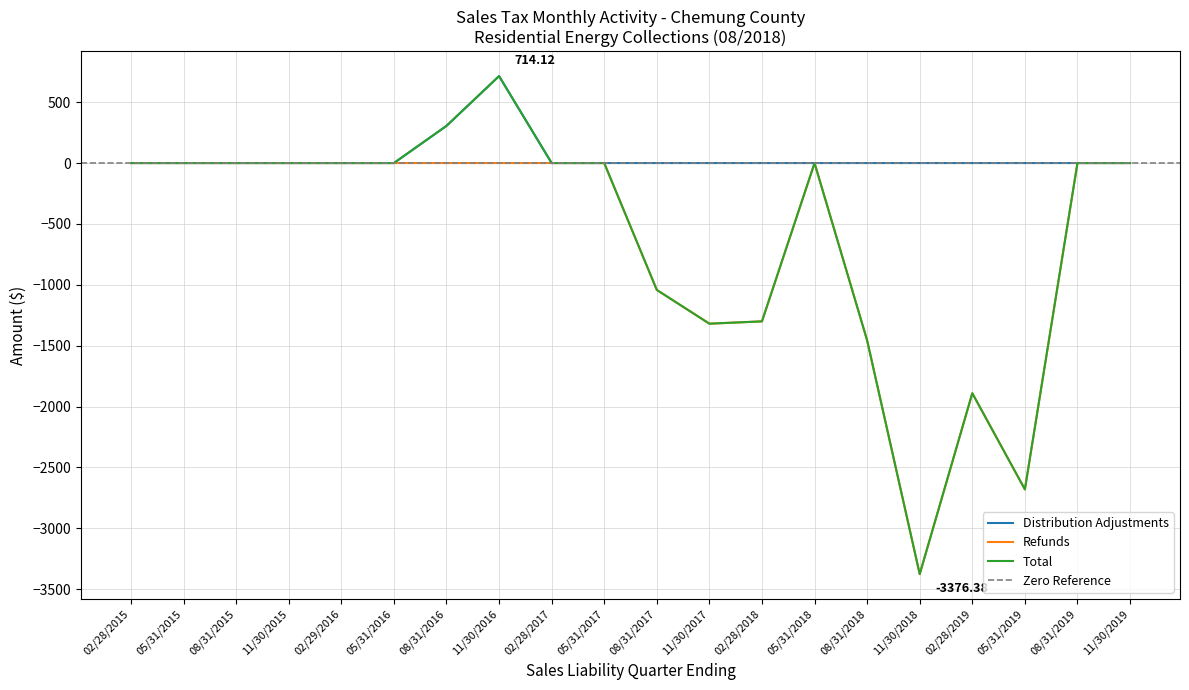

At which label is Refunds closest to -1688?

02/28/2019